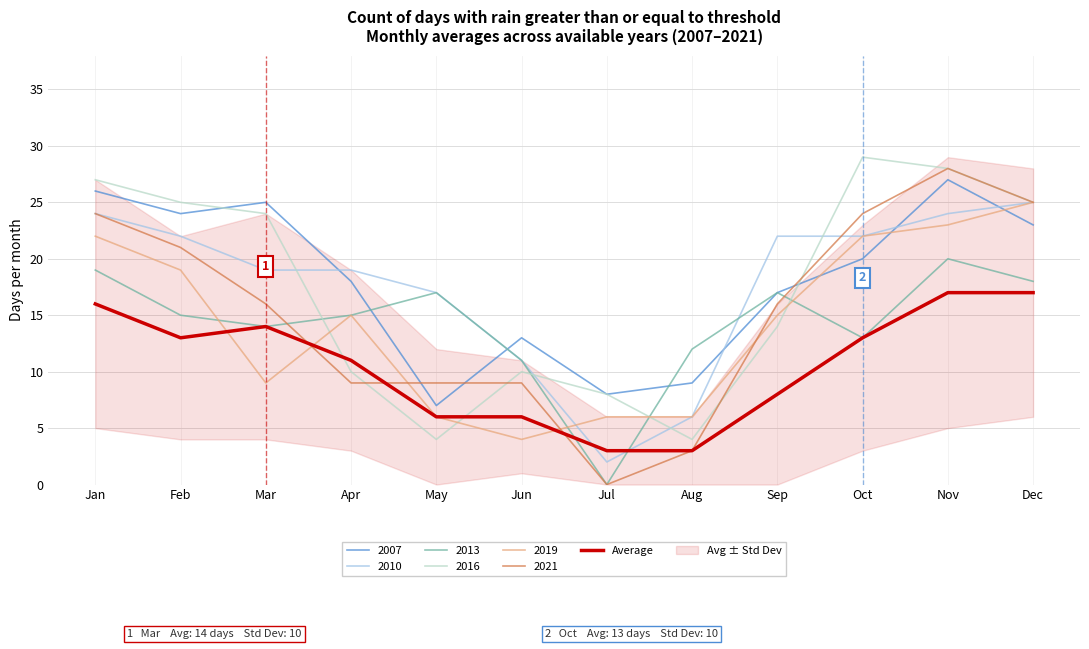

What is the sum of the values at Mar and Feb?

27